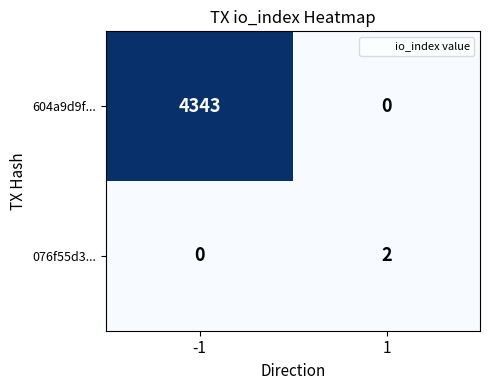

How many distinct data groups are displayed?

2